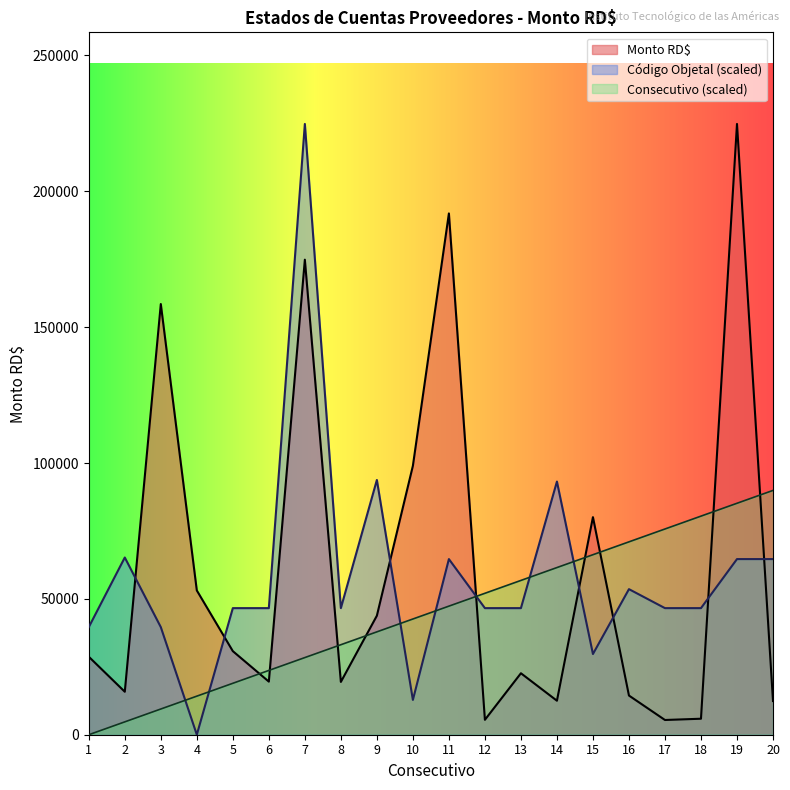

What is the maximum value for Consecutivo?

89916.1